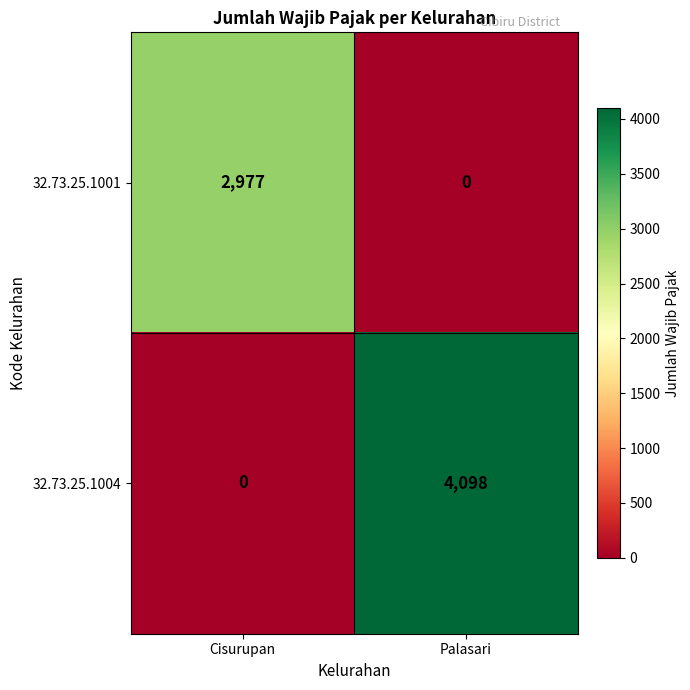

Between Cisurupan and Palasari, which series saw the biggest shift?

32.73.25.1004